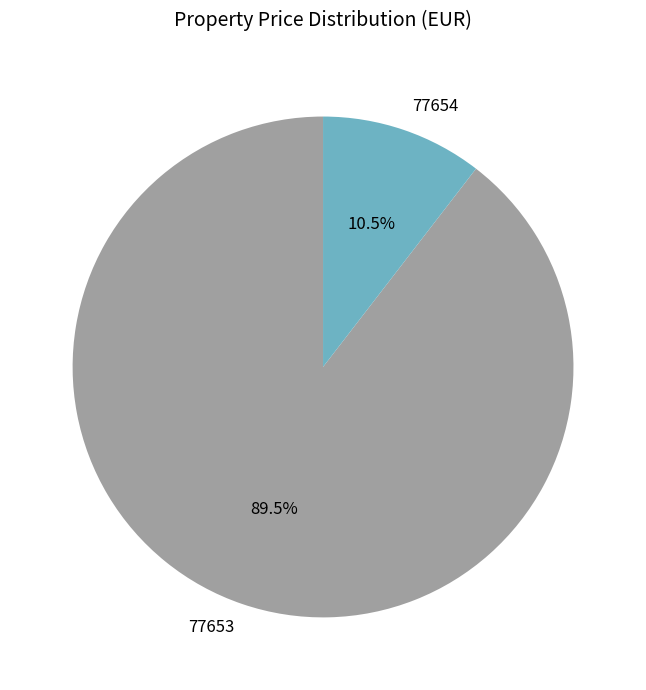

Is it true that 77653 is 81% of the pie?

False